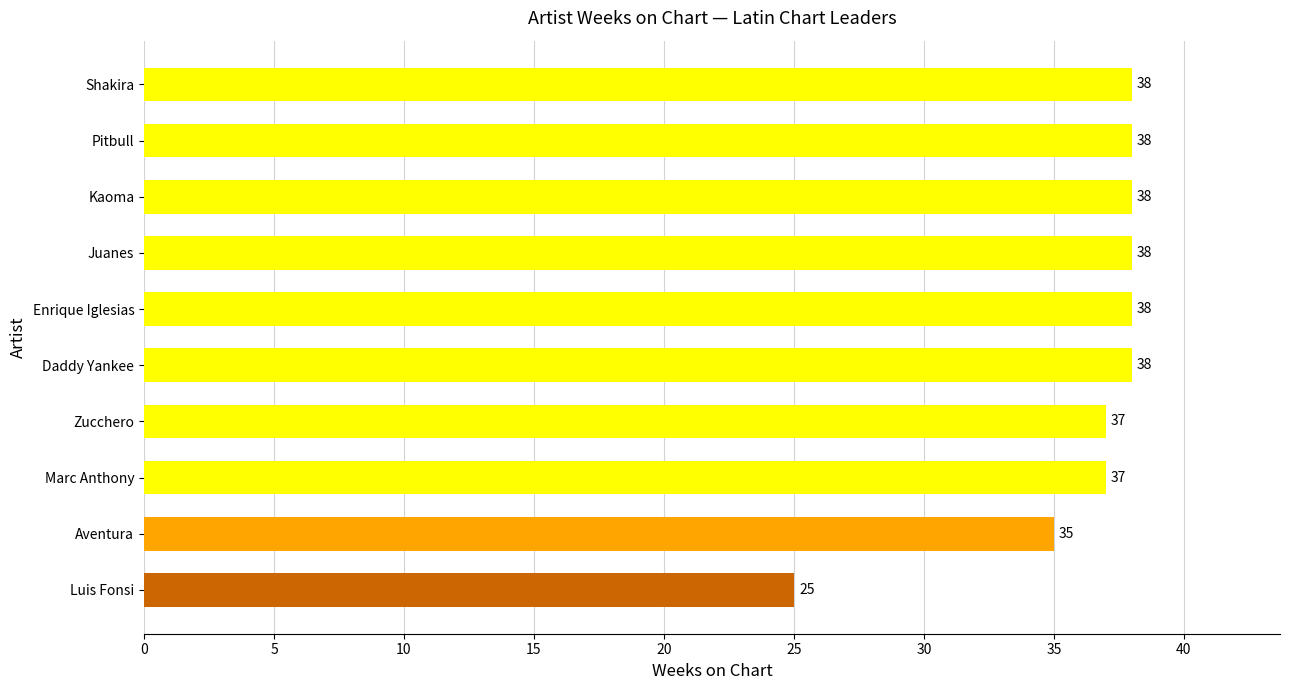

What is the smallest value displayed?

25